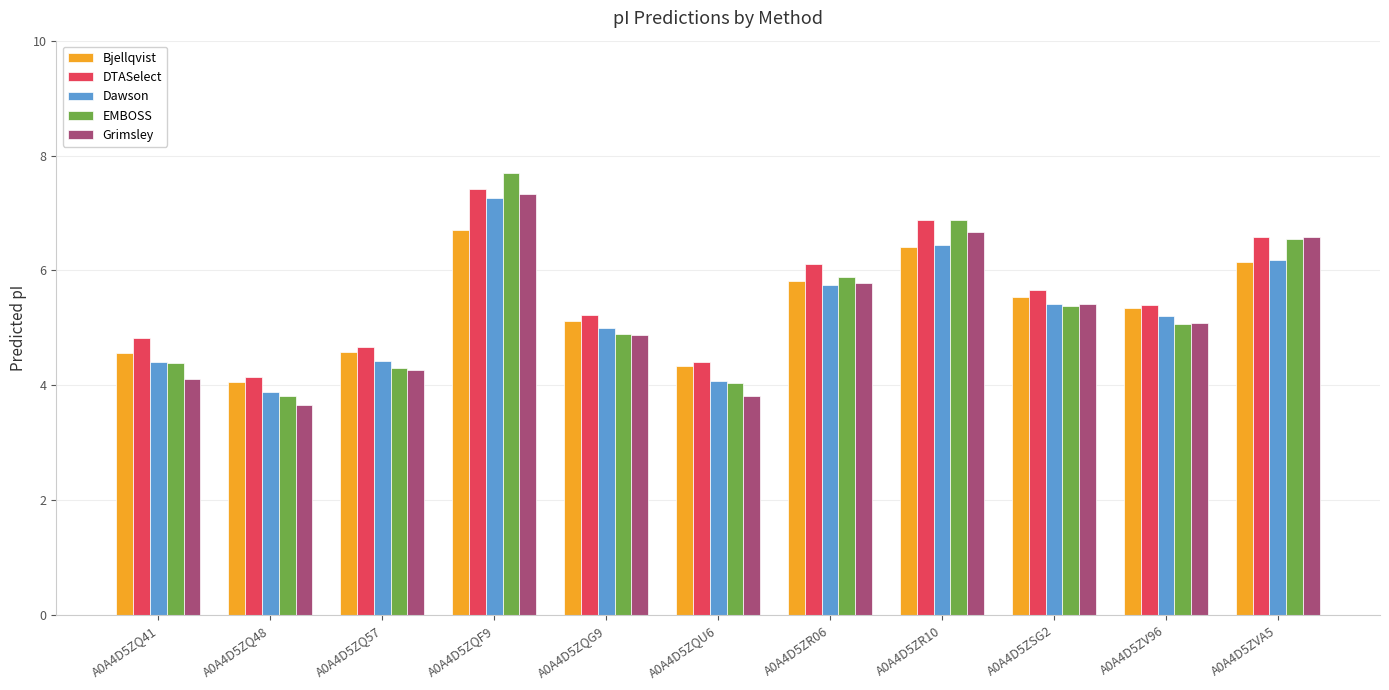

What is the smallest value displayed?

3.7